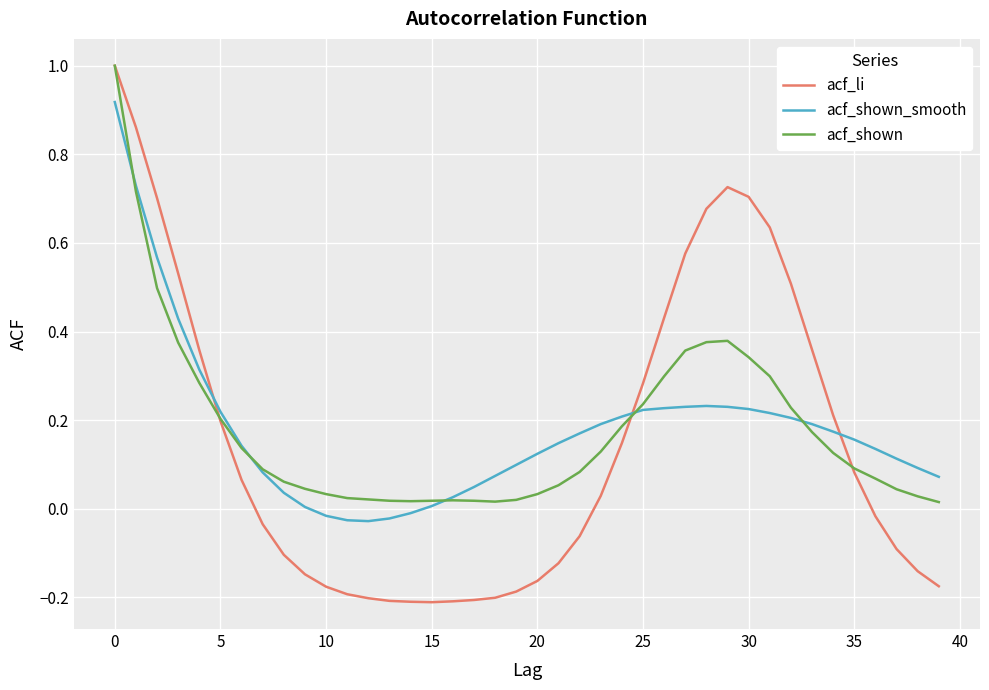

What is the greatest value displayed?

1.0